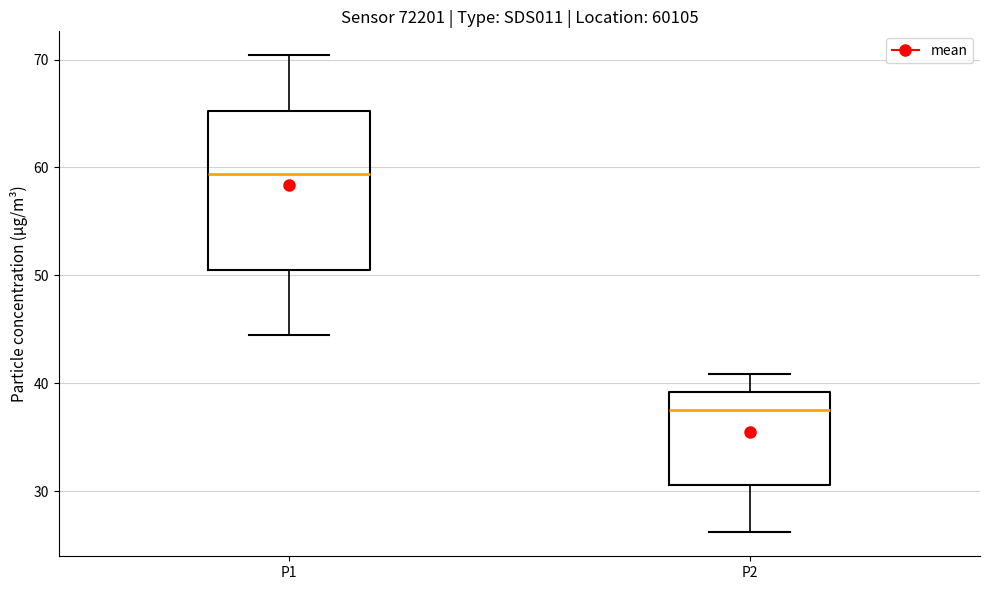

Reading left to right, read every box against the y-axis: the position of its median line, the range the box covers, and the ends of its whiskers. The values are not printed on the chart, so give them approximately, as read against the axis.

P1: median 59, box 50 to 65, whiskers 45 to 70
P2: median 38, box 31 to 39, whiskers 26 to 41